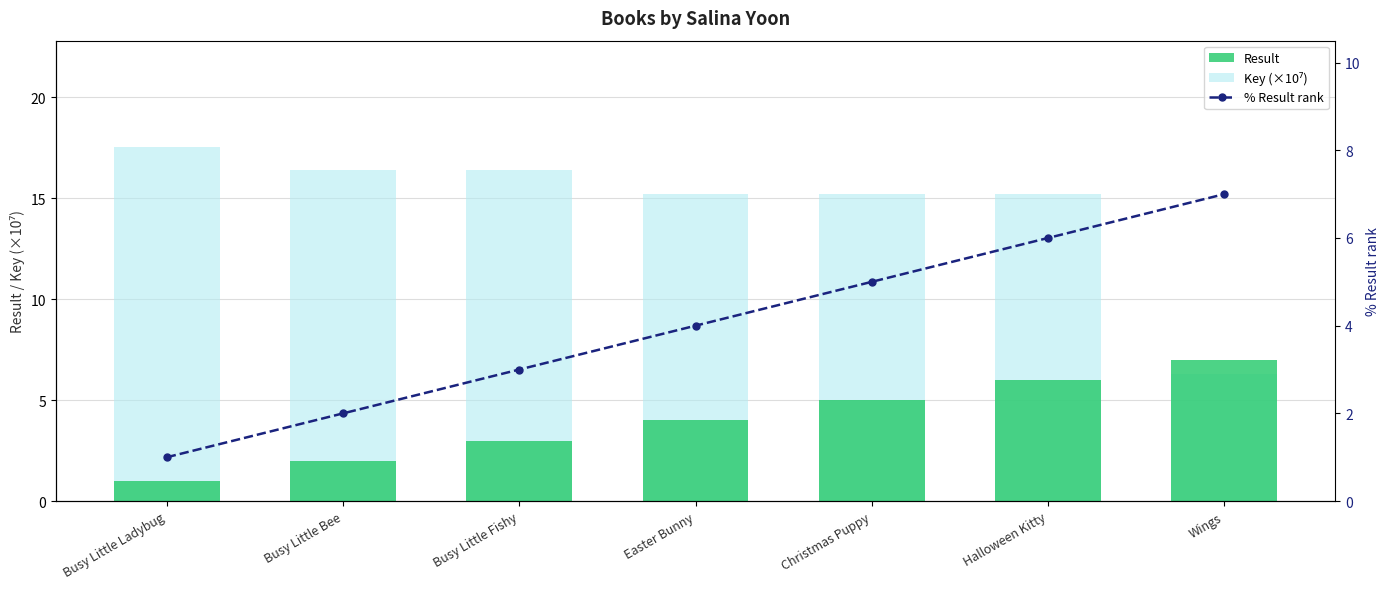

How many categories are shown in the chart?

7